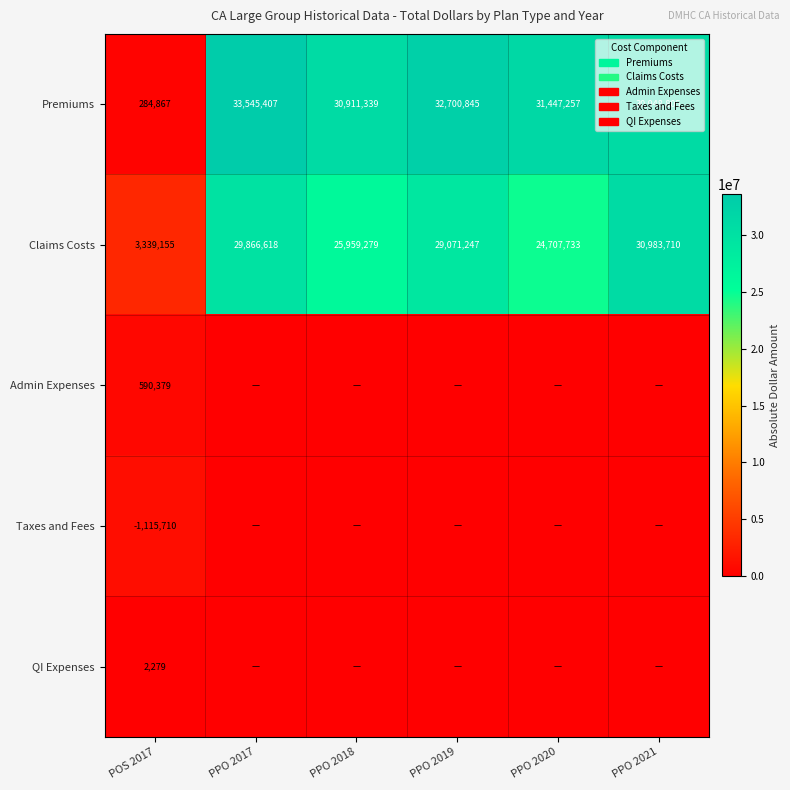

Where does the Claims Costs series first go above 29071247?

PPO 2017